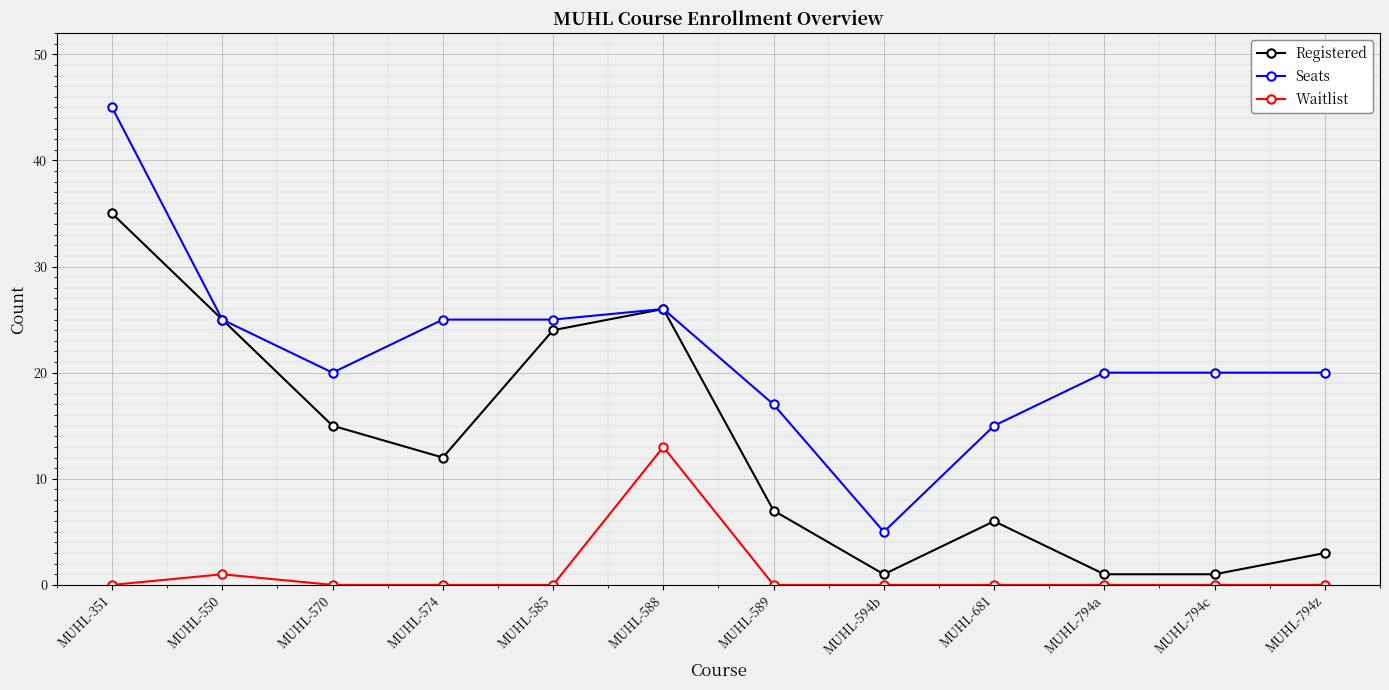

What is the maximum value for Seats?

45